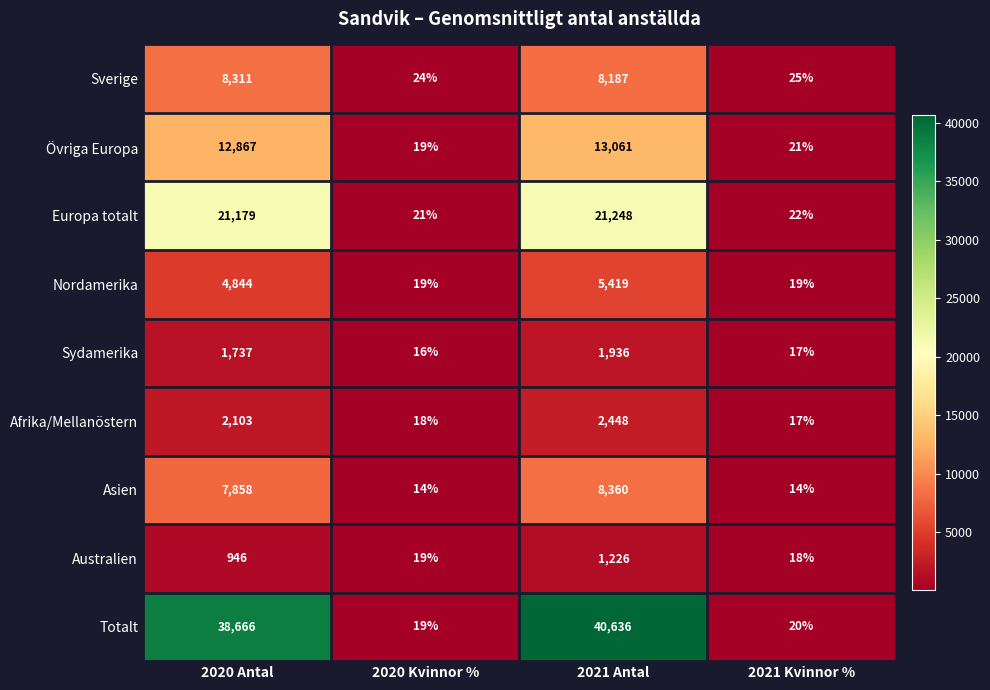

List the series in order of their peak value, highest first.

Totalt, Europa totalt, Övriga Europa, Asien, Sverige, Nordamerika, Afrika/Mellanöstern, Sydamerika, Australien